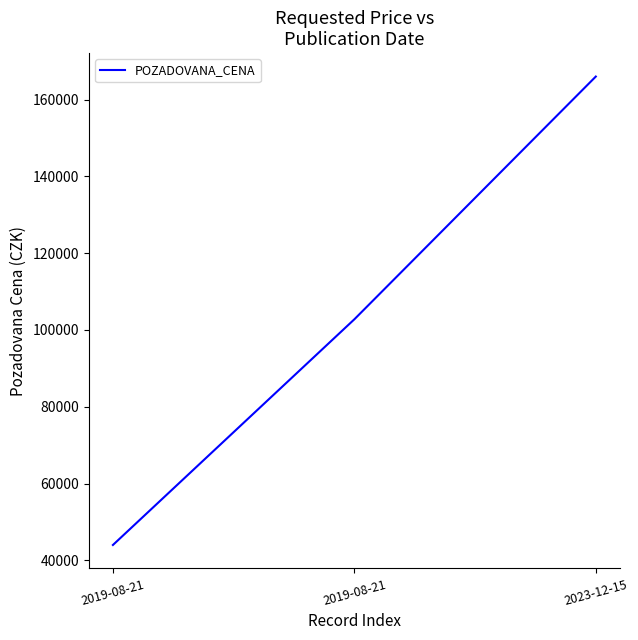

Reading left to right, what are all the values shown in this chart?

2019-08-21=44000	2019-08-21=102780	2023-12-15=166000